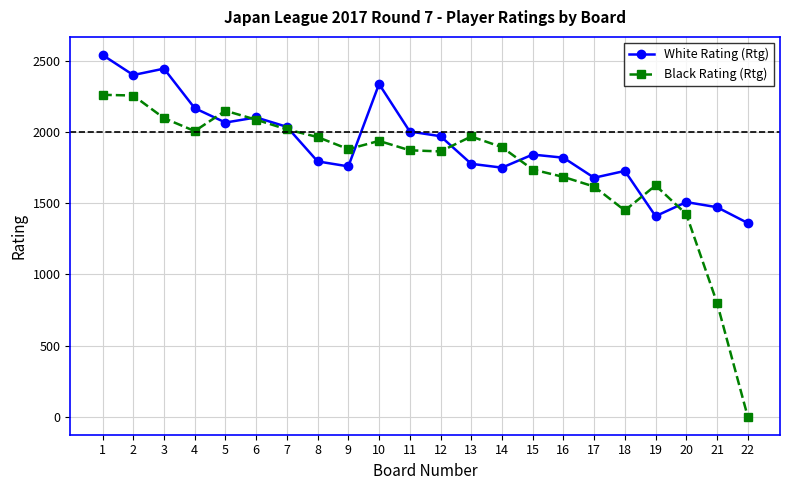

What are all the series names shown in the legend?

White Rating (Rtg), Black Rating (Rtg)